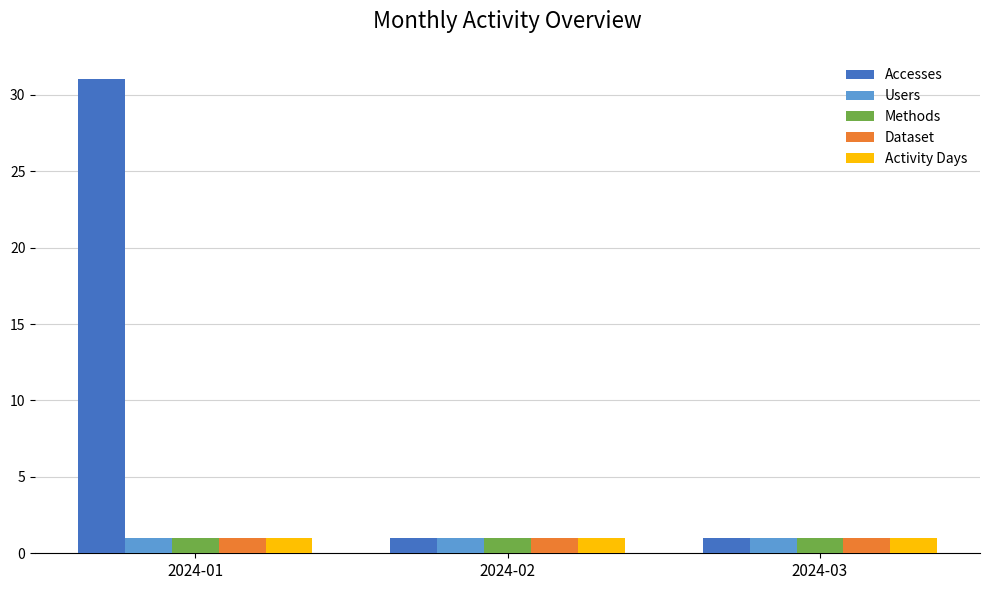

The value of Accesses at 2024-02 is 1. True or false?

True